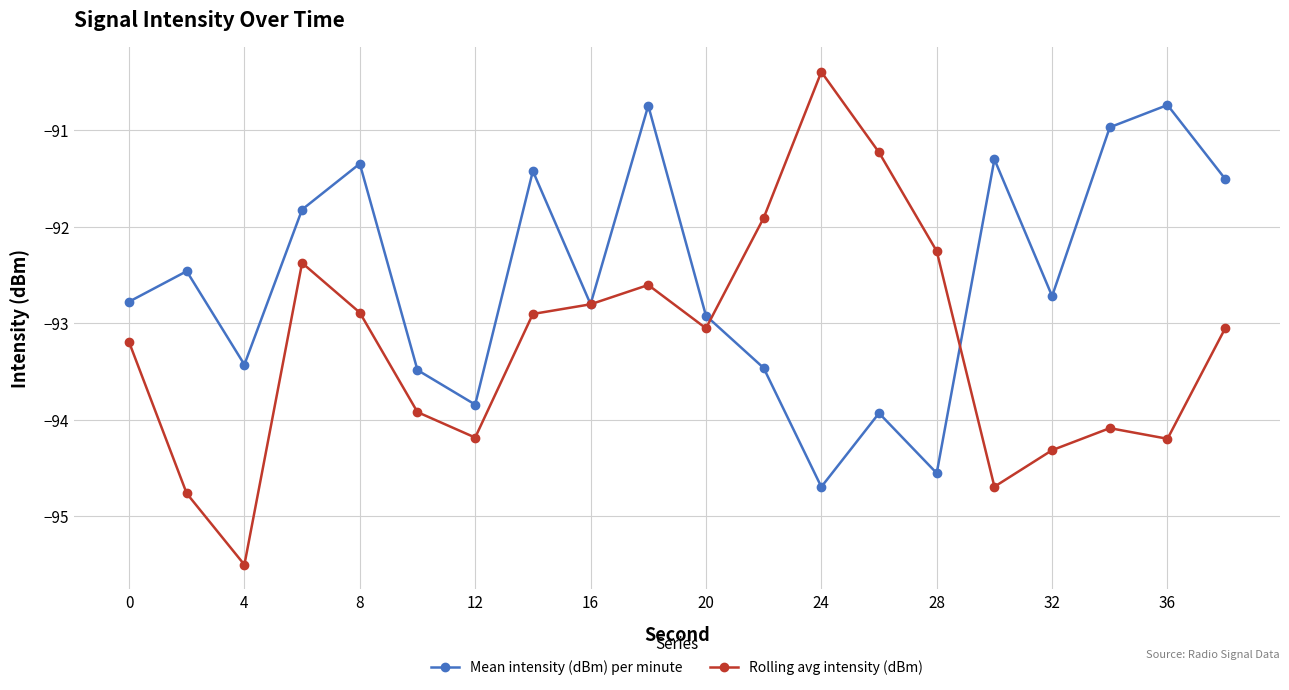

What is the value of the Mean intensity (dBm) per minute point at the 3rd from the left?

-93.4